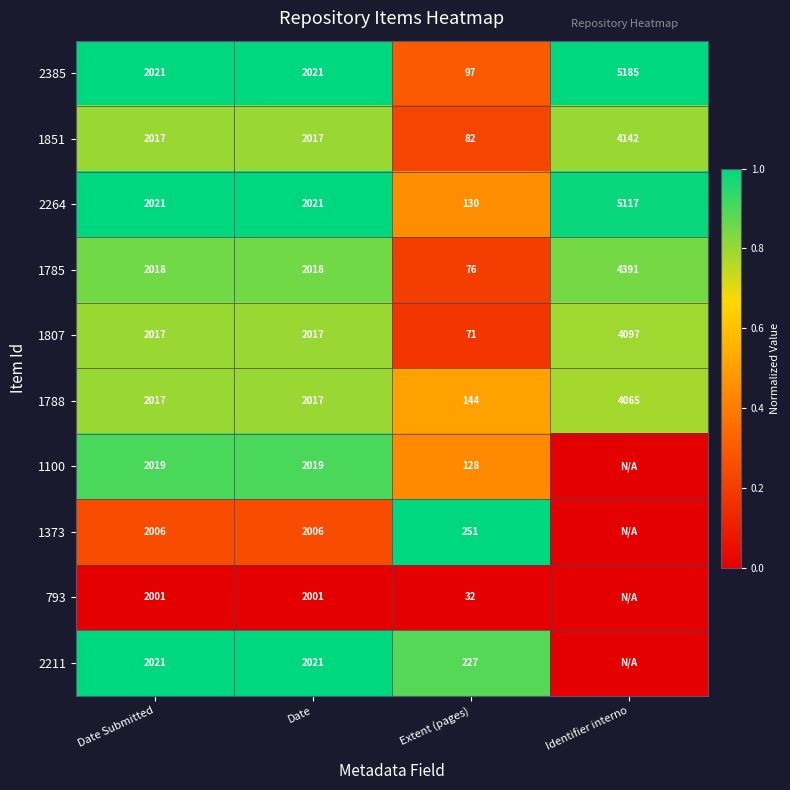

What is the sum of all 1788 values?

8243